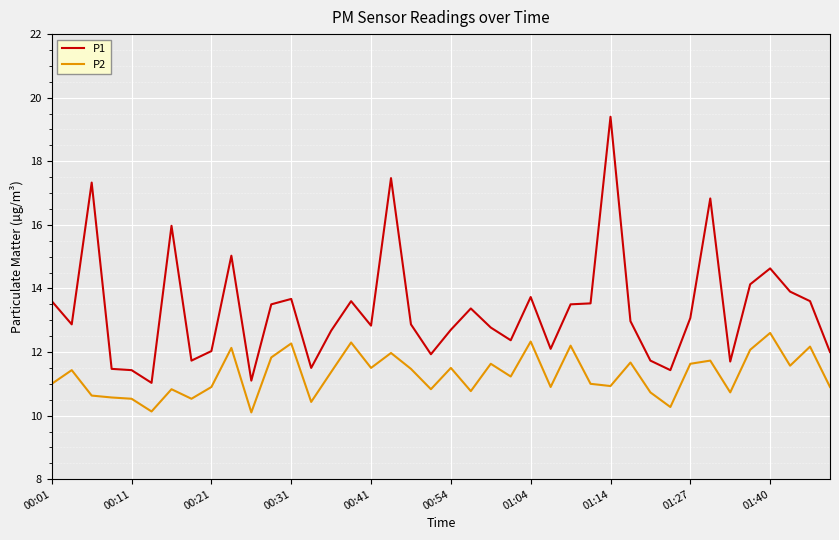

What is the highest value of the P1 series?

19.4